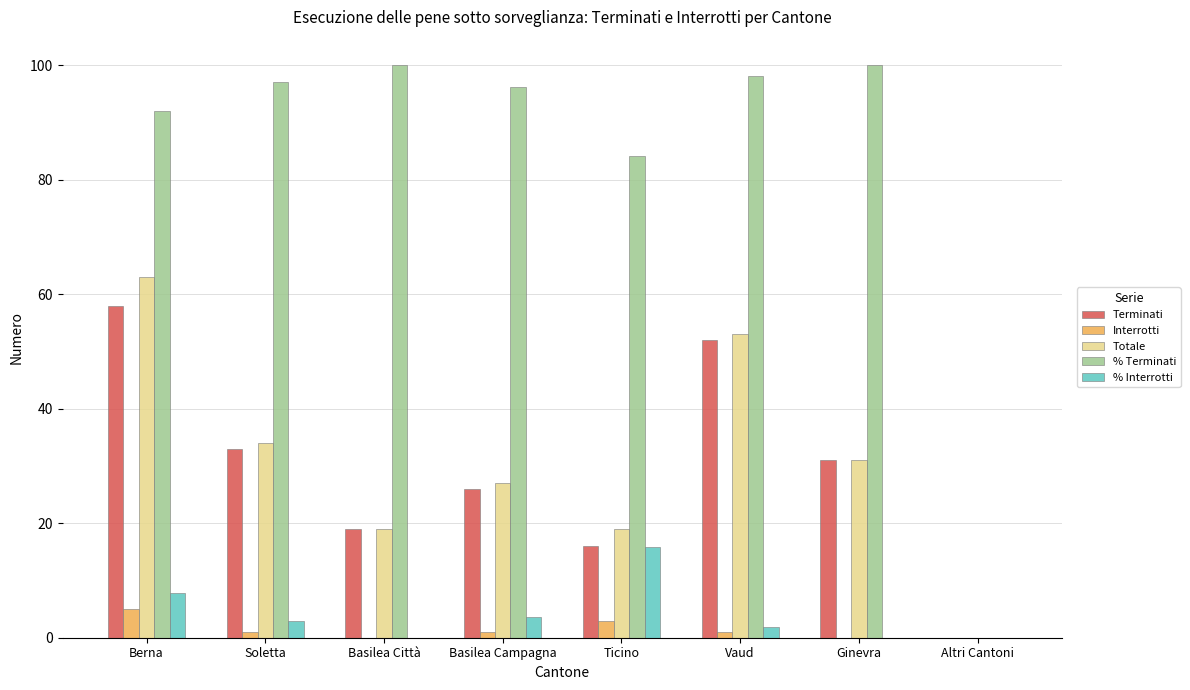

At which label does % Terminati first exceed 97?

Soletta